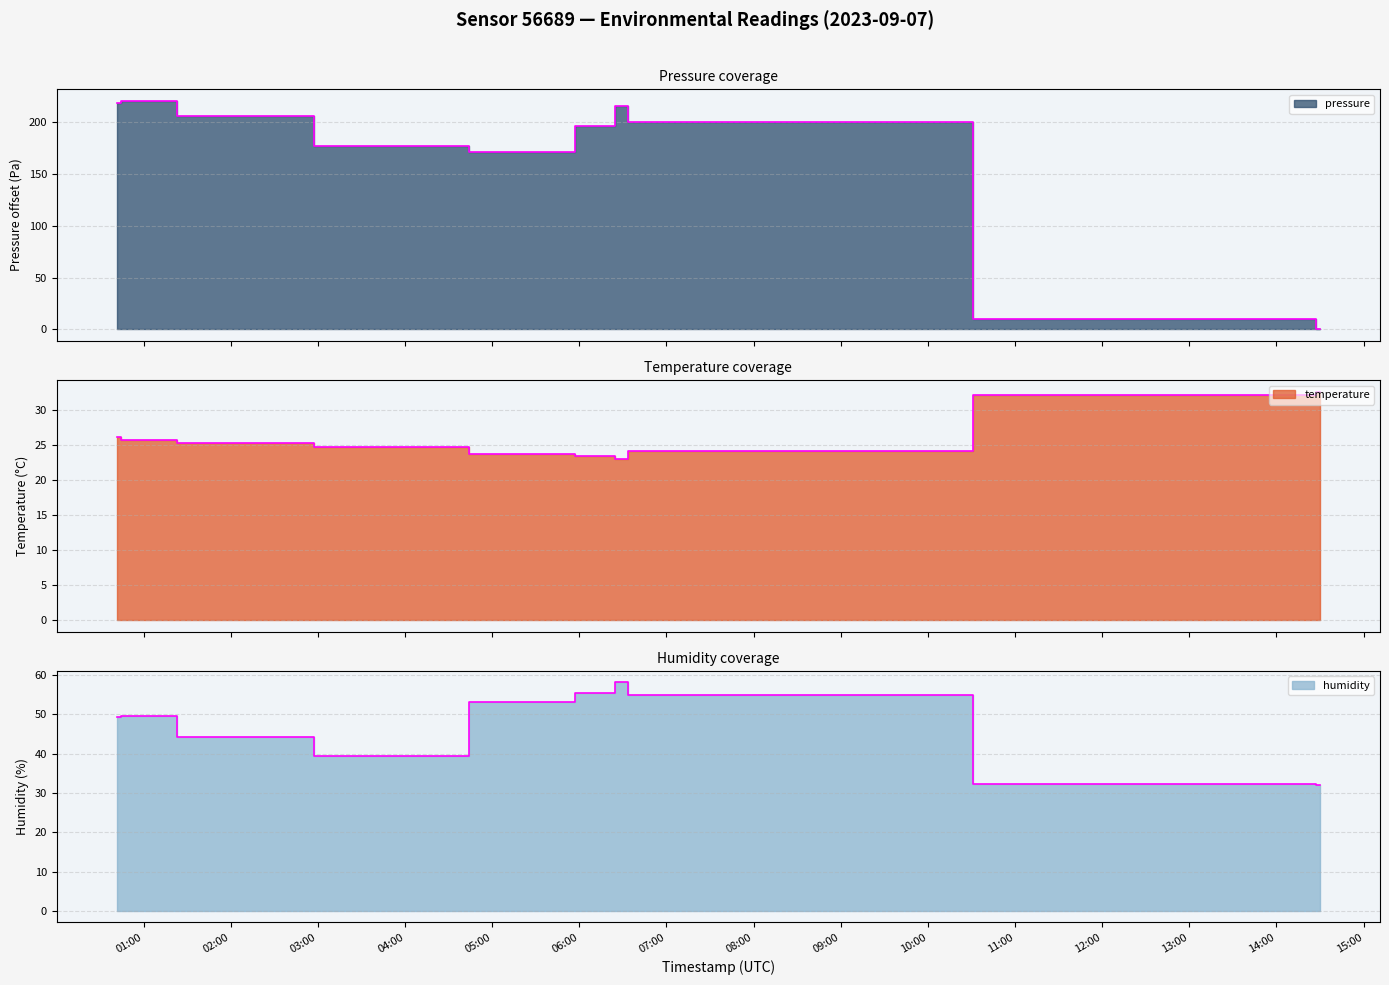

Reading left to right, list all the values displayed in this chart.

pressure: 219.2	220.9	205.8	177.4	171.1	196.1	215.9	200.0	10.1	0.0
temperature: 26.1	25.7	25.3	24.6	23.7	23.4	23.0	24.1	32.1	32.6
humidity: 49.4	49.5	44.4	39.5	53.2	55.5	58.2	54.9	32.4	32.0